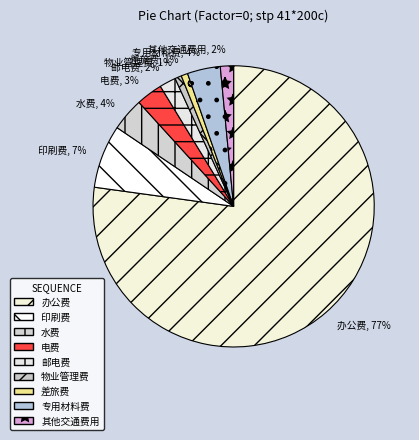

Which has a higher value, 办公费 or 物业管理费?

办公费